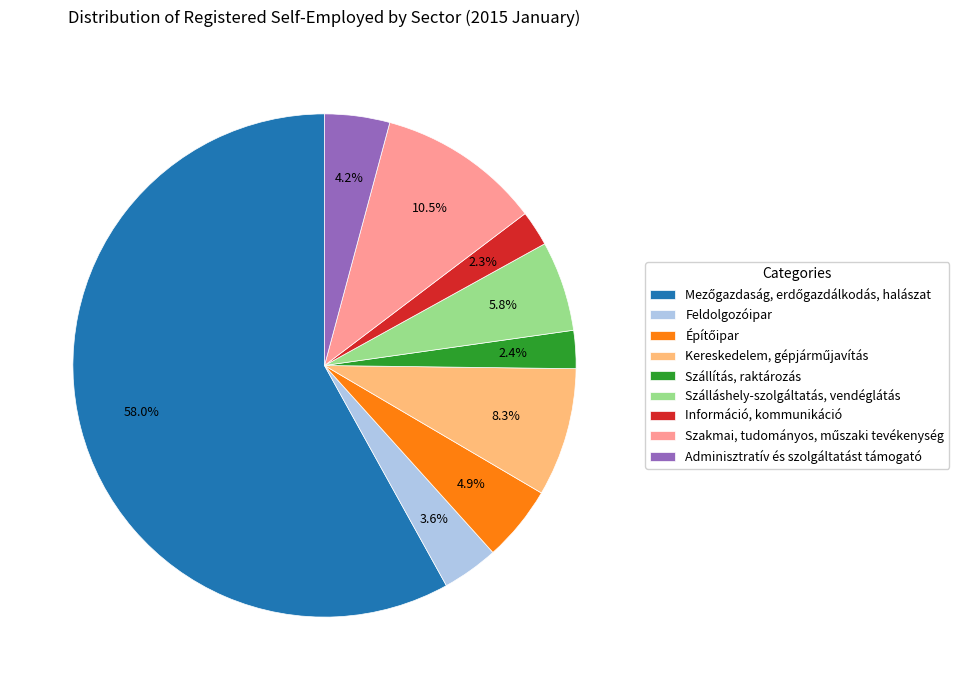

Do Szálláshely-szolgáltatás, vendéglátás and Adminisztratív és szolgáltatást támogató together represent more than half of the pie?

No